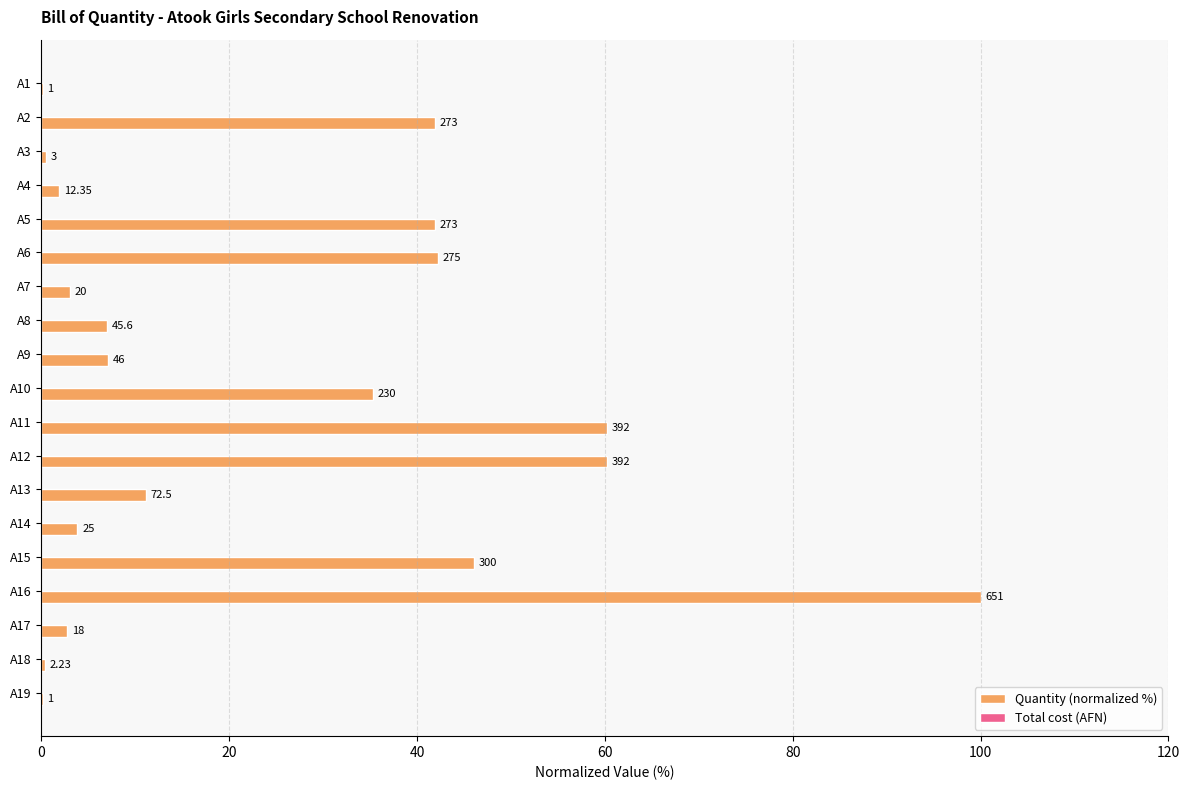

How many categories are shown in the chart?

19